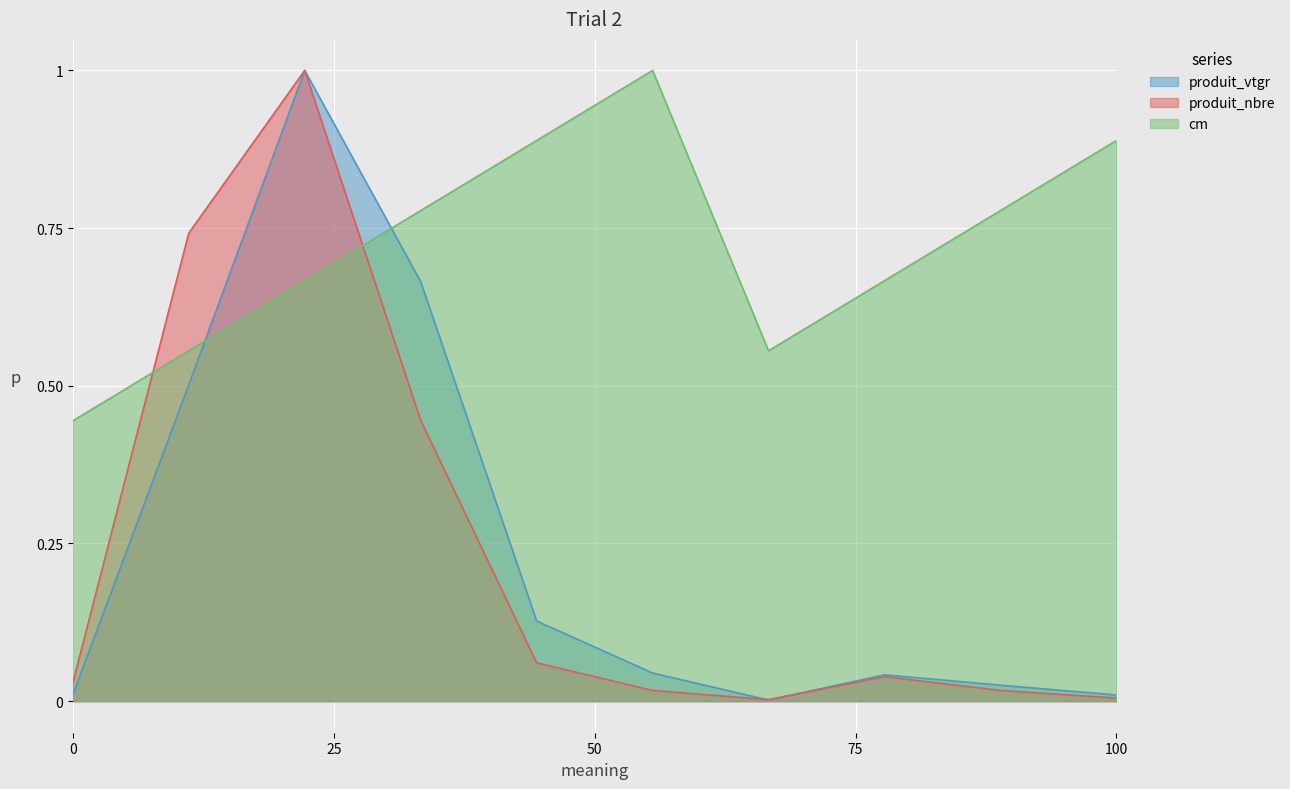

Does the chart display data point markers on the line(s)?

No